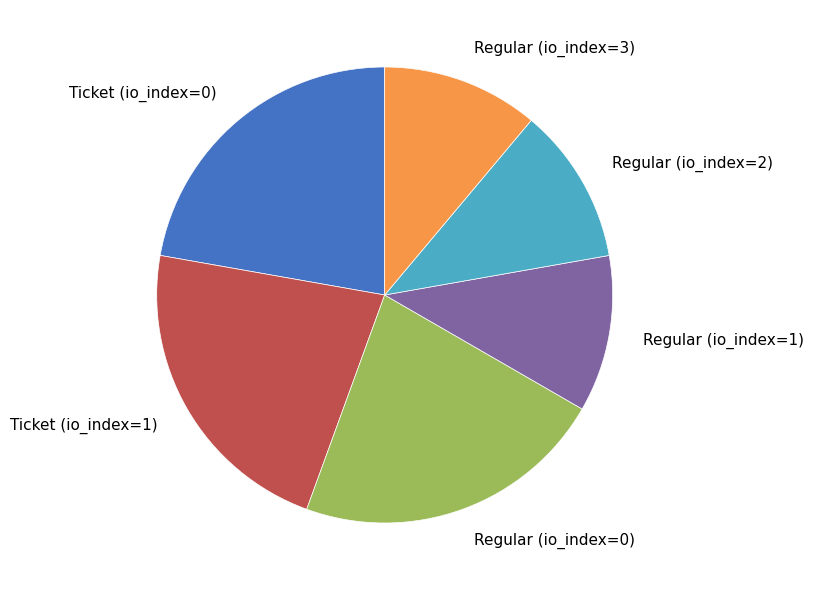

How many slices are in this pie chart?

6